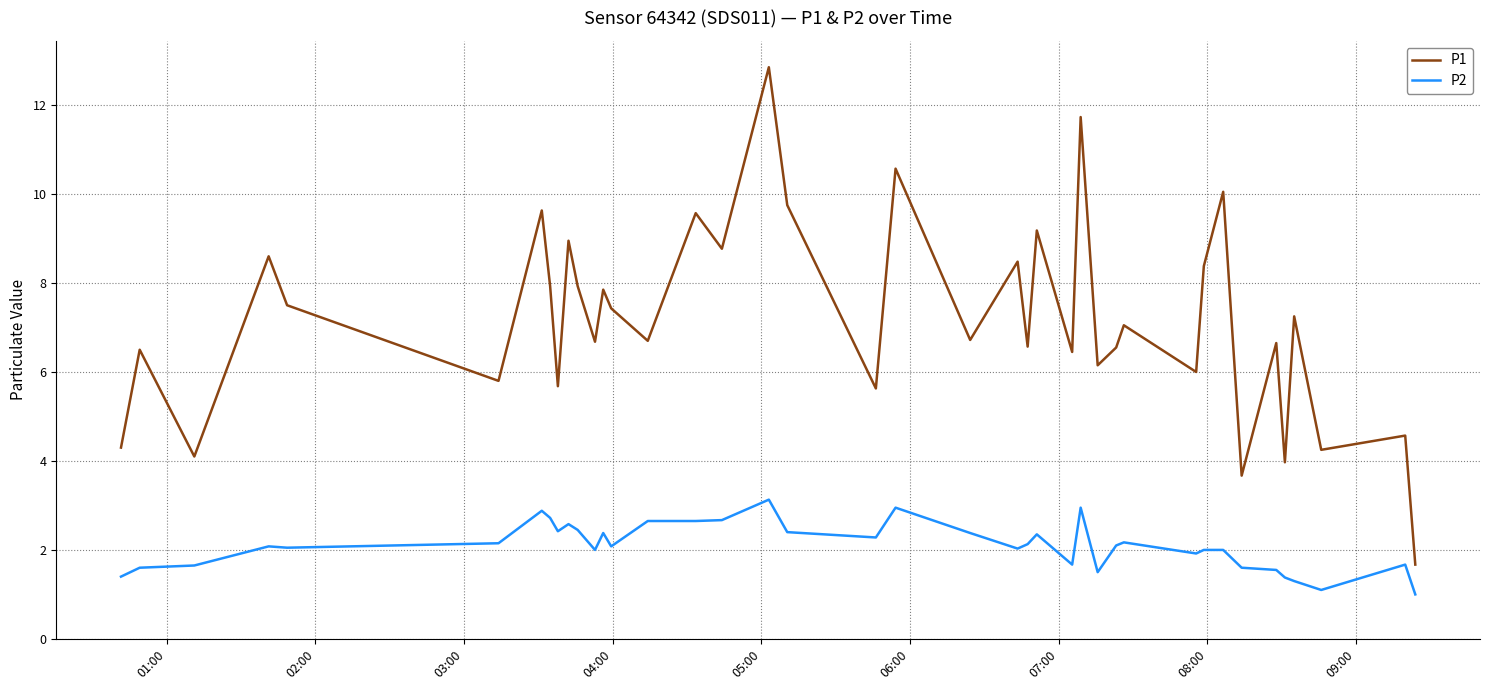

List the series in order of their overall mean, lowest first.

P2, P1